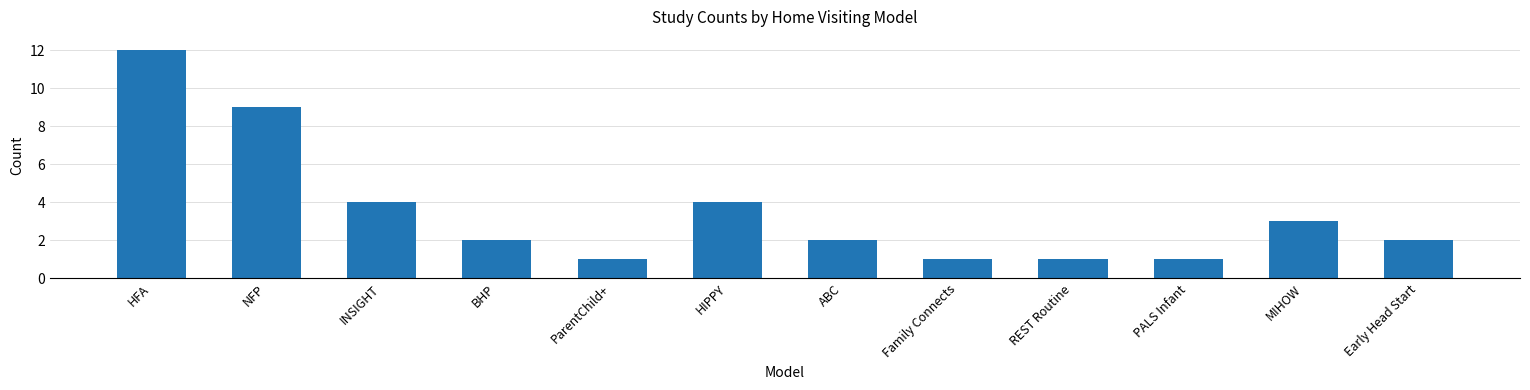

What is the difference between the second highest and minimum values?

8